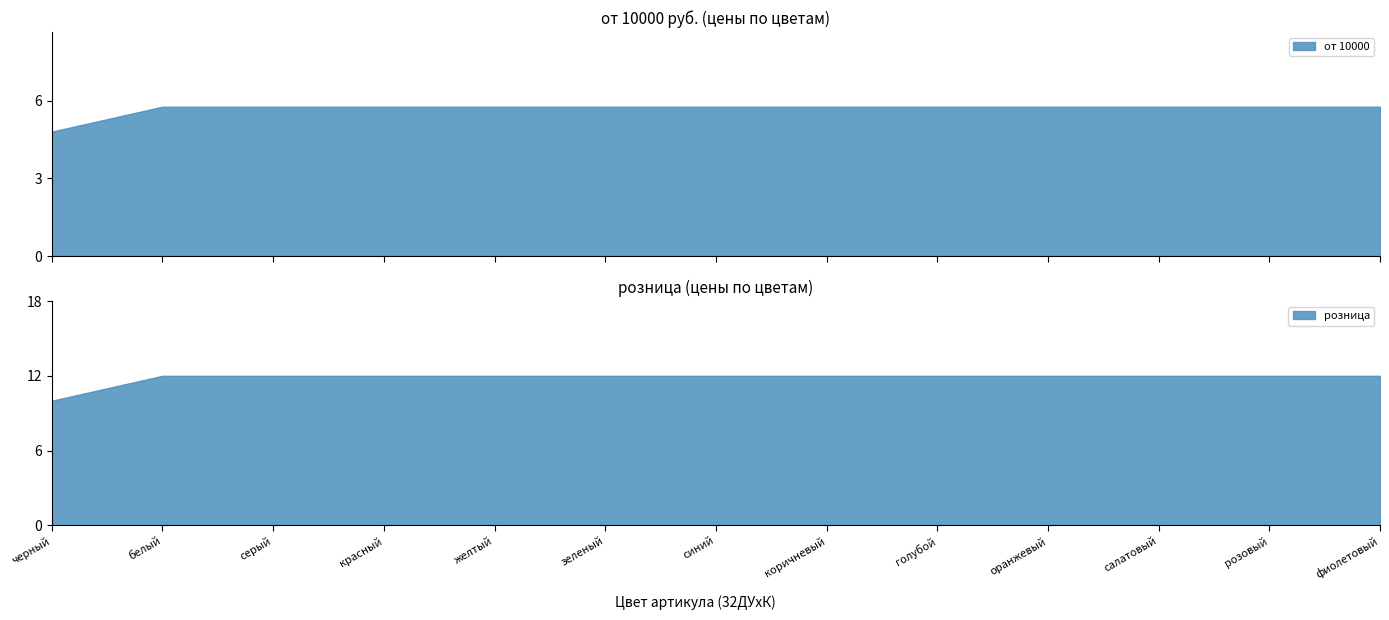

True or false: от 1000 has more than 1 points higher than both neighbors.

False